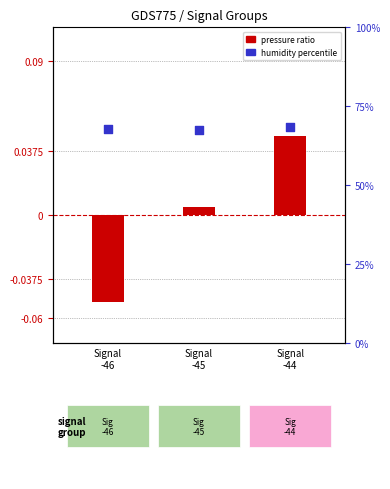

At how many categories does at least one series exceed 30?

3